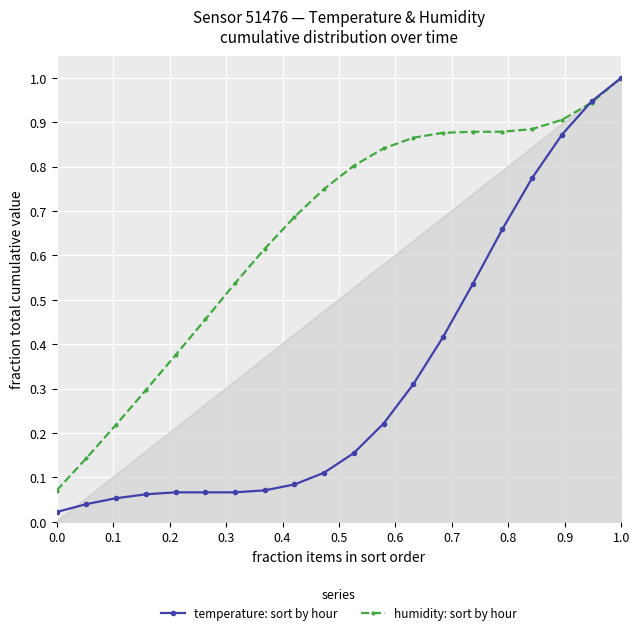

Which category has the highest value in the humidity: sort by hour series?

1.0